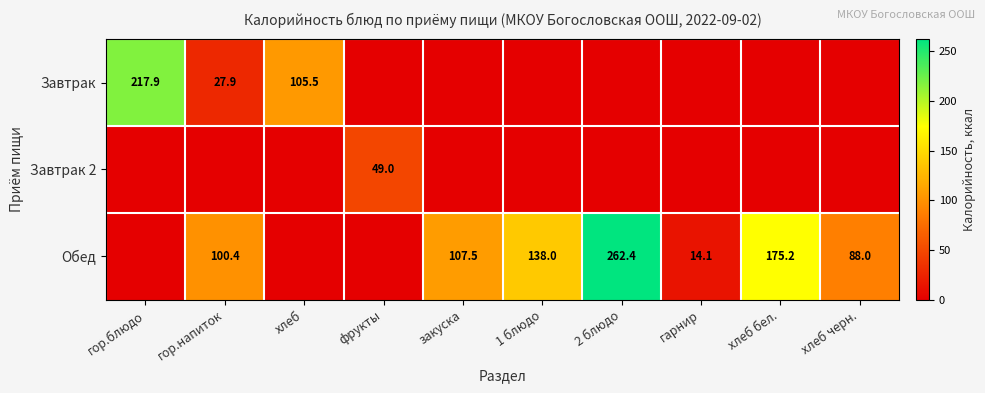

What is the difference between the Обед values at гарнир and хлеб черн.?

73.9